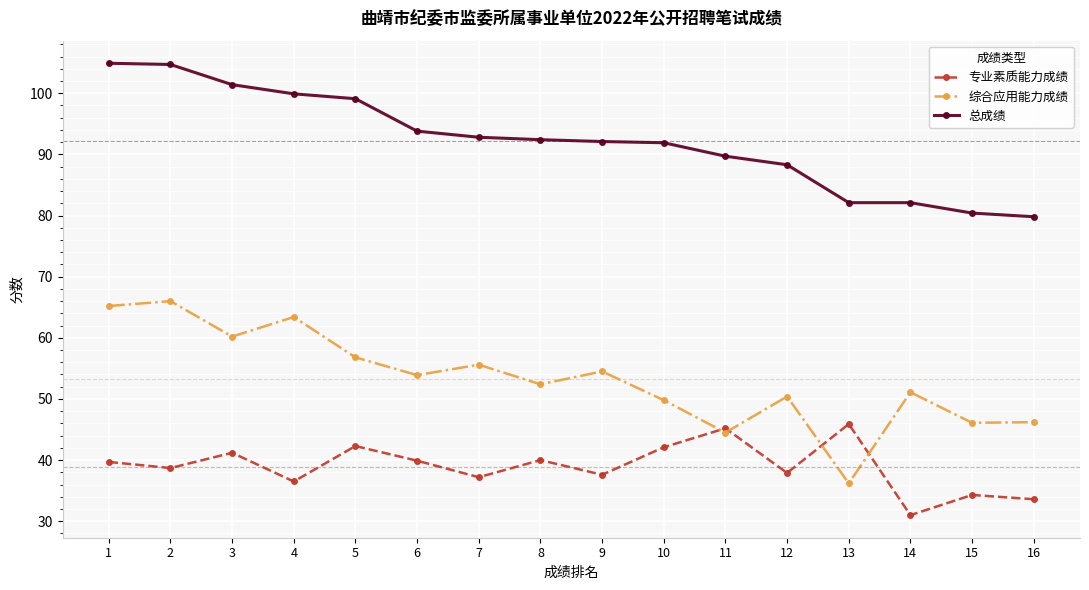

Rank the series by their maximum value, from lowest to highest.

专业素质能力成绩, 综合应用能力成绩, 总成绩